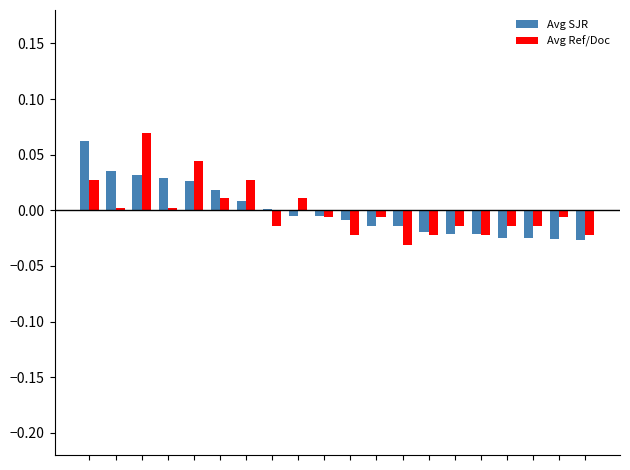

List the series in order of their peak value, lowest first.

Avg SJR, Avg Ref/Doc